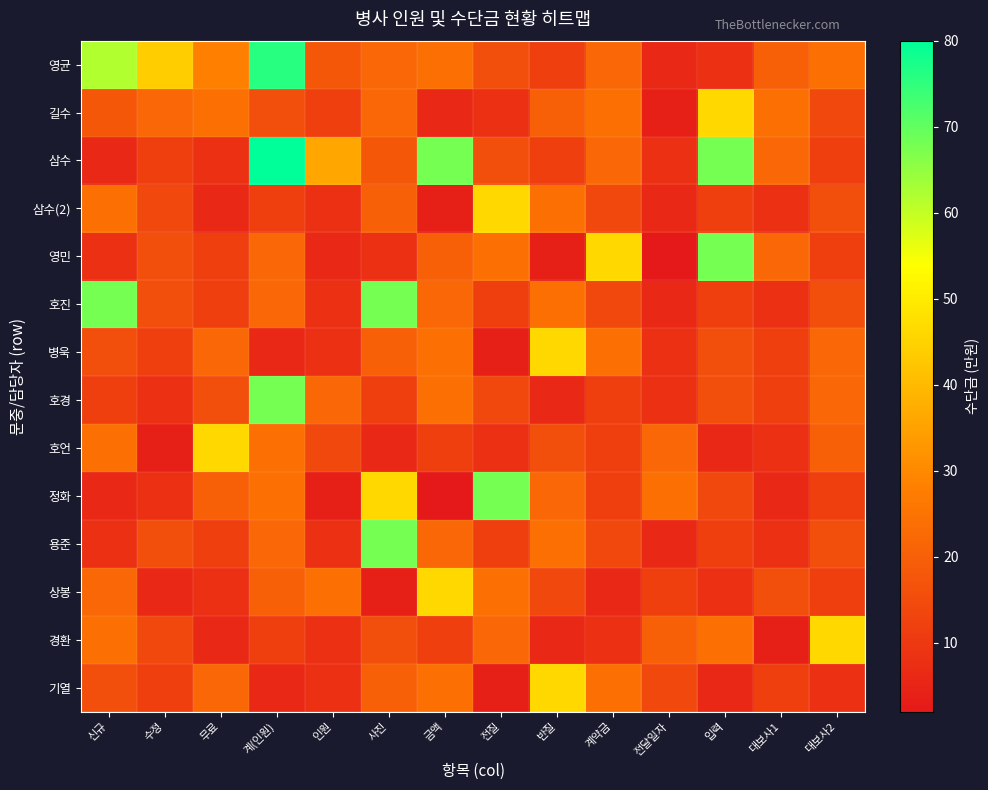

Reading right to left, what are all the values shown in this chart?

영균: 대보사2=24	대보사1=20	입력=8	전달일자=6	계약금=22	반질=12	전질=16	금액=24	사진=22	인원=18	계(인원)=76	무료=28	수정=44	신규=62
길수: 대보사2=14	대보사1=24	입력=46	전달일자=4	계약금=24	반질=20	전질=8	금액=6	사진=22	인원=12	계(인원)=16	무료=24	수정=22	신규=18
삼수: 대보사2=12	대보사1=22	입력=68	전달일자=8	계약금=22	반질=12	전질=16	금액=68	사진=18	인원=36	계(인원)=80	무료=8	수정=12	신규=6
삼수(2): 대보사2=16	대보사1=8	입력=12	전달일자=6	계약금=14	반질=24	전질=46	금액=4	사진=20	인원=8	계(인원)=12	무료=6	수정=14	신규=24
영민: 대보사2=12	대보사1=22	입력=68	전달일자=2	계약금=46	반질=4	전질=24	금액=20	사진=8	인원=6	계(인원)=22	무료=12	수정=16	신규=8
호진: 대보사2=16	대보사1=8	입력=12	전달일자=6	계약금=14	반질=24	전질=12	금액=22	사진=68	인원=8	계(인원)=22	무료=12	수정=16	신규=68
병욱: 대보사2=22	대보사1=12	입력=16	전달일자=8	계약금=24	반질=46	전질=4	금액=24	사진=20	인원=8	계(인원)=6	무료=22	수정=12	신규=16
호경: 대보사2=22	대보사1=12	입력=16	전달일자=8	계약금=12	반질=6	전질=14	금액=24	사진=12	인원=22	계(인원)=68	무료=16	수정=8	신규=12
호언: 대보사2=20	대보사1=8	입력=6	전달일자=22	계약금=12	반질=16	전질=8	금액=12	사진=6	인원=14	계(인원)=24	무료=46	수정=4	신규=24
정화: 대보사2=12	대보사1=6	입력=14	전달일자=24	계약금=12	반질=22	전질=68	금액=2	사진=46	인원=4	계(인원)=24	무료=20	수정=8	신규=6
용준: 대보사2=16	대보사1=8	입력=12	전달일자=6	계약금=14	반질=24	전질=12	금액=22	사진=68	인원=8	계(인원)=22	무료=12	수정=16	신규=8
상봉: 대보사2=12	대보사1=16	입력=8	전달일자=12	계약금=6	반질=14	전질=24	금액=46	사진=4	인원=24	계(인원)=20	무료=8	수정=6	신규=22
경환: 대보사2=46	대보사1=4	입력=24	전달일자=20	계약금=8	반질=6	전질=22	금액=12	사진=16	인원=8	계(인원)=12	무료=6	수정=14	신규=24
기열: 대보사2=8	대보사1=12	입력=6	전달일자=14	계약금=24	반질=46	전질=4	금액=24	사진=20	인원=8	계(인원)=6	무료=22	수정=12	신규=16